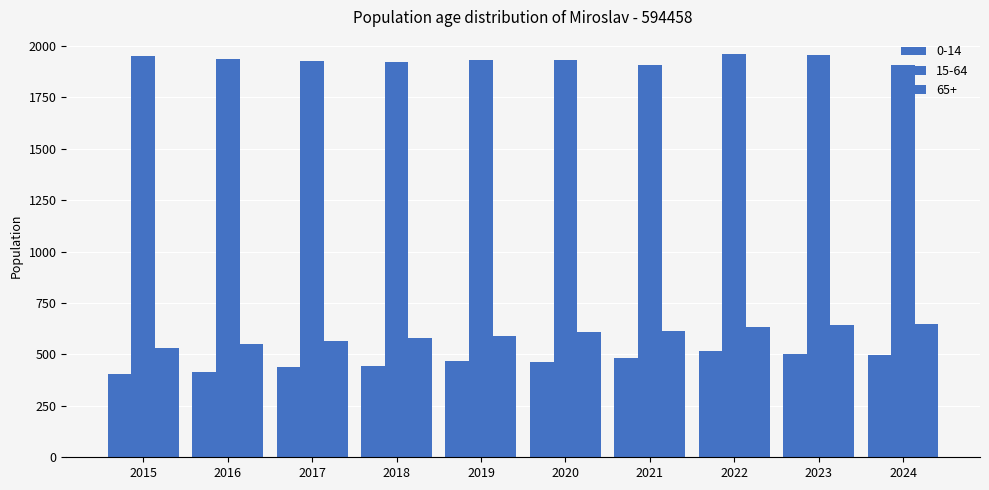

What is the value of the 15-64 bar at the 7th from the left?

1907